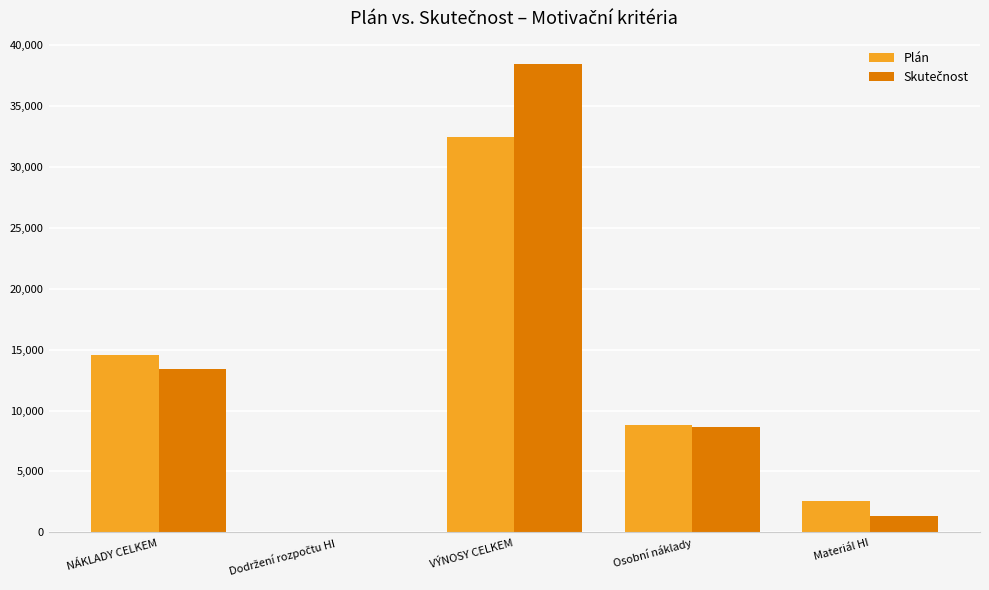

Which label corresponds to the largest value in the chart?

VÝNOSY CELKEM